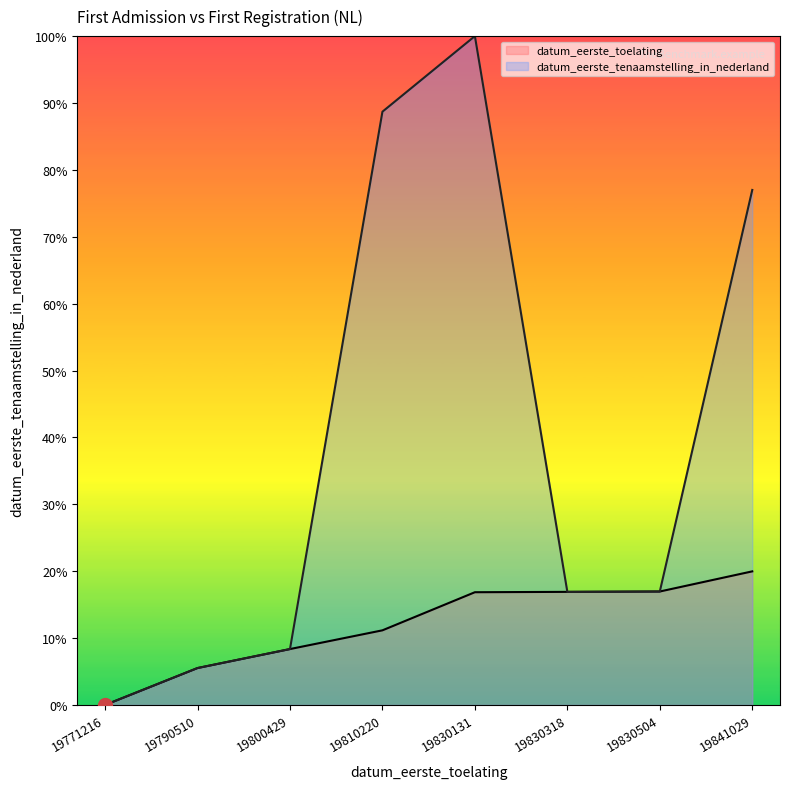

What is the sum of the datum_eerste_tenaamstelling_in_nederland values at 19800429 and 19830318?

0.3